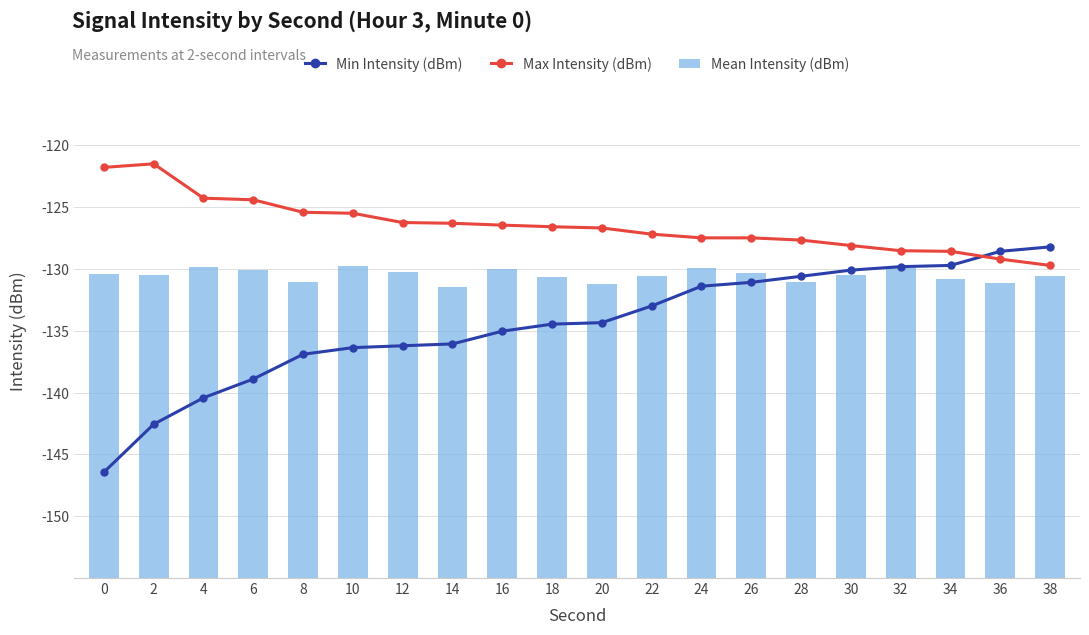

Which series has the largest range (max minus min)?

Min Intensity (dBm)